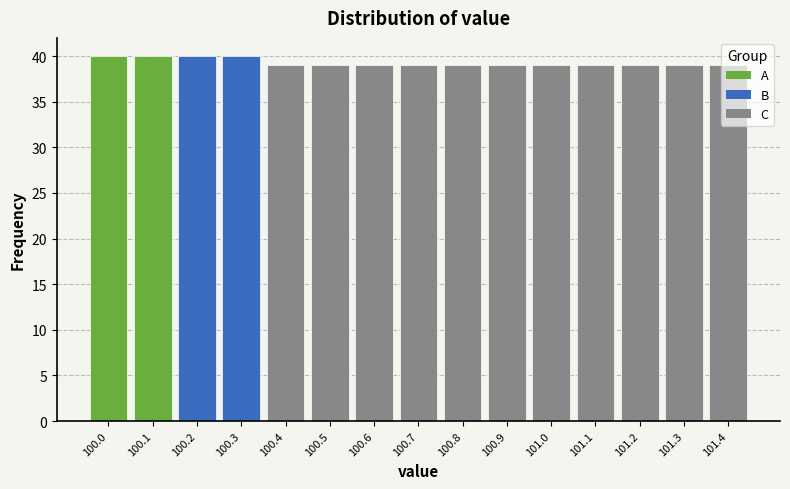

What is the label of the 4th bar from the left?

100.3